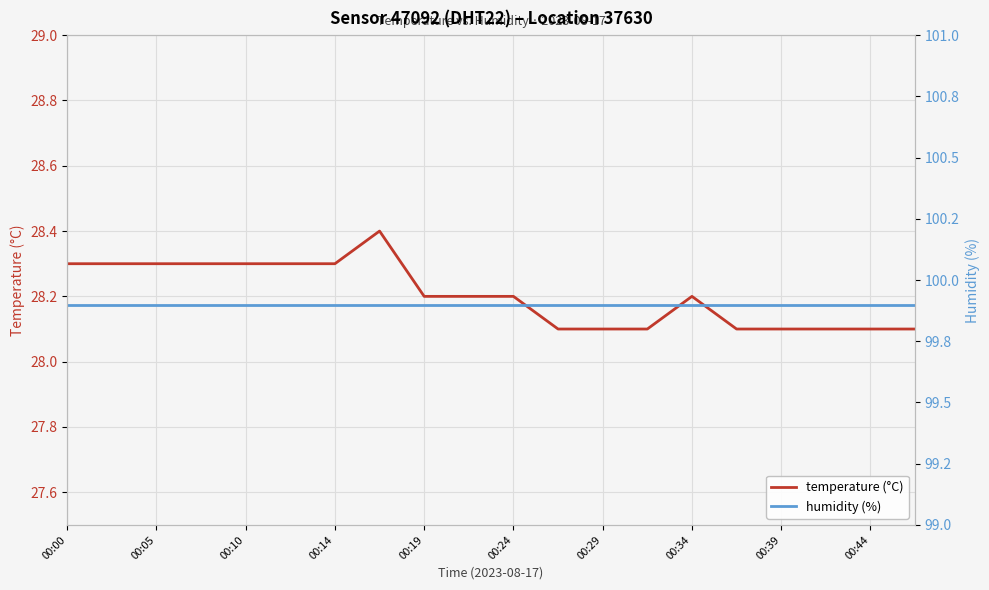

Is it true that temperature (°C) equals 45.7 at 00:29?

False